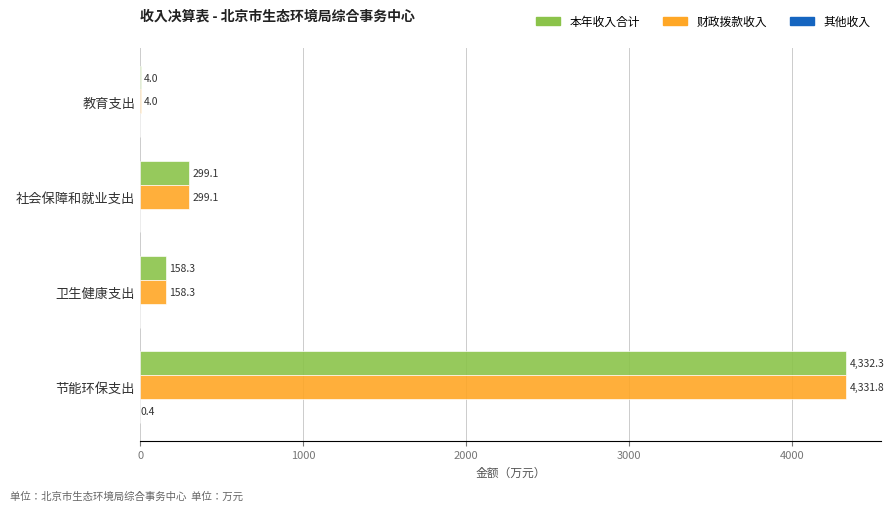

Which series has the largest total across all categories?

本年收入合计